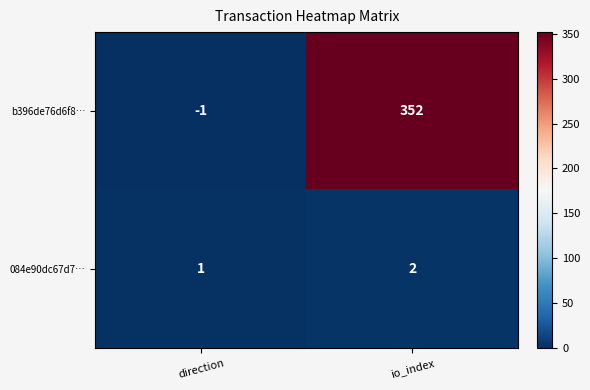

List the series in order of their overall mean, highest first.

b396de76d6f8…, 084e90dc67d7…